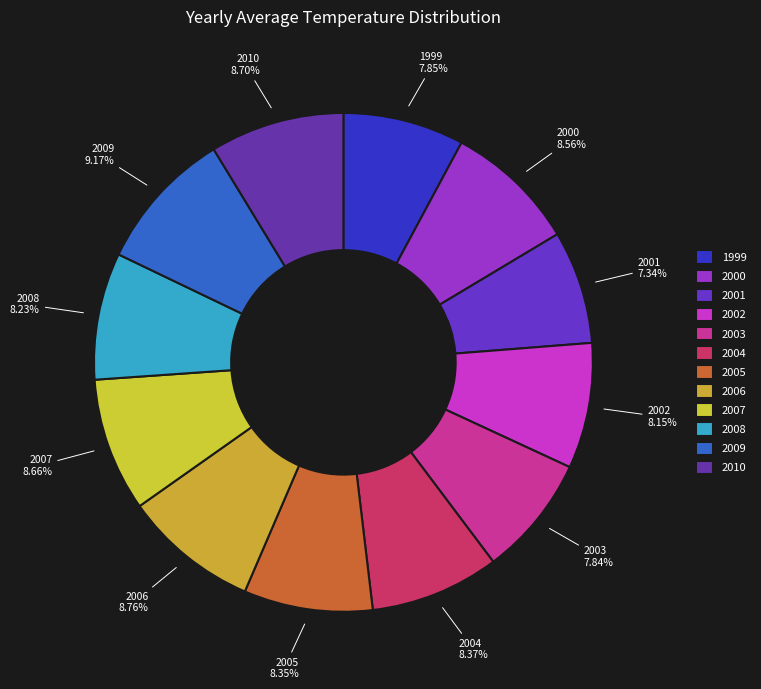

To the nearest percent, what is the average slice percentage?

8%